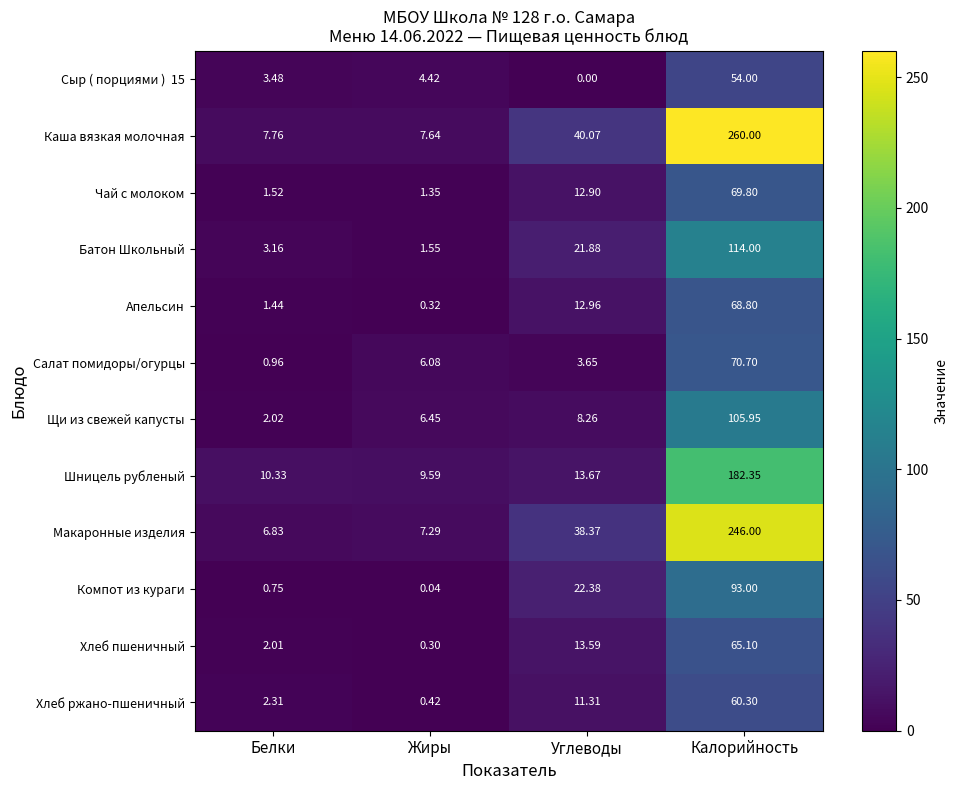

At which label does Щи из свежей капусты reach its peak?

Калорийность